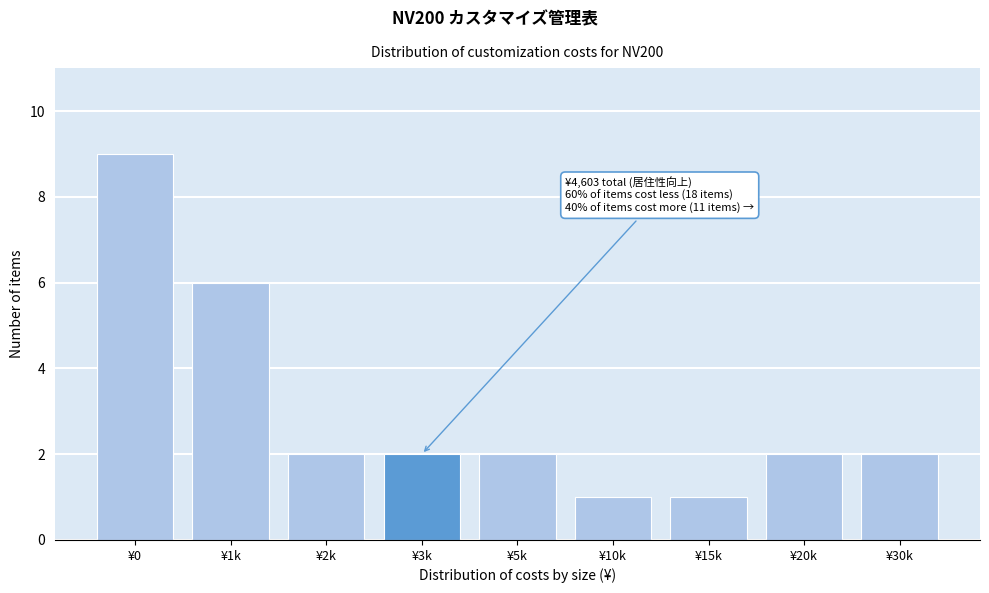

Reading left to right, what are all the values shown in this chart?

¥0=9	¥1k=6	¥2k=2	¥3k=2	¥5k=2	¥10k=1	¥15k=1	¥20k=2	¥30k=2